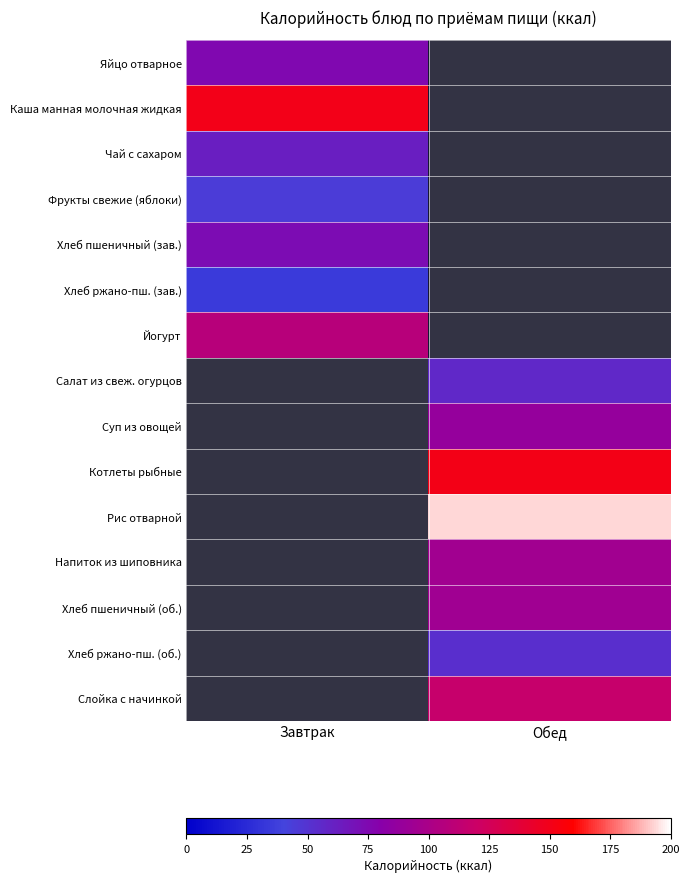

List the labels in order of Слойка с начинкой value, smallest first.

Завтрак, Обед